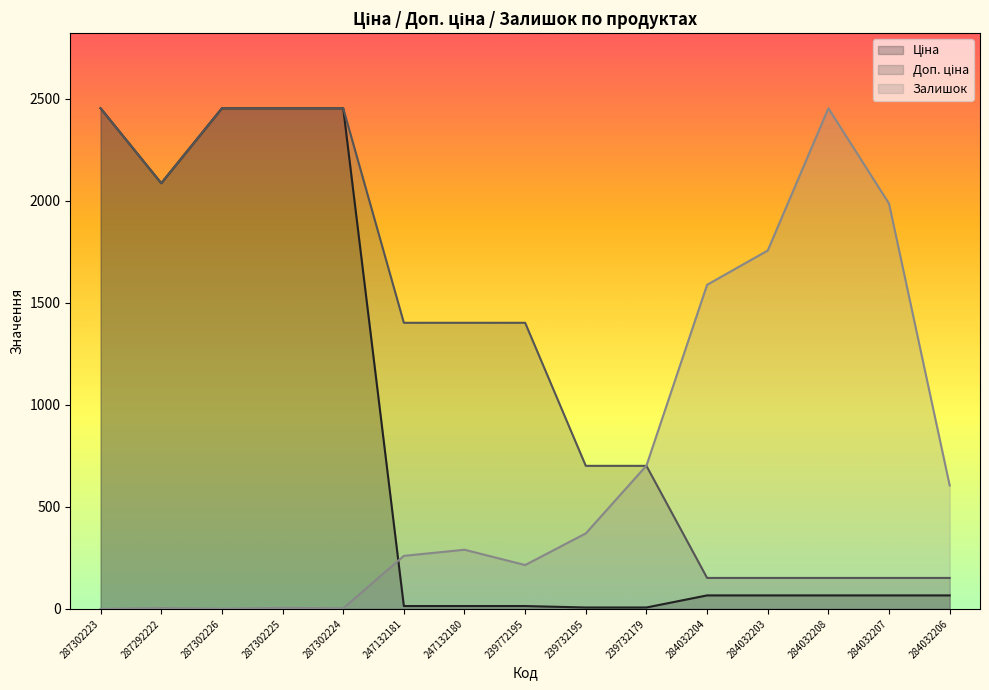

Rank the series by their average value, from lowest to highest.

Залишок, Ціна, Доп. ціна